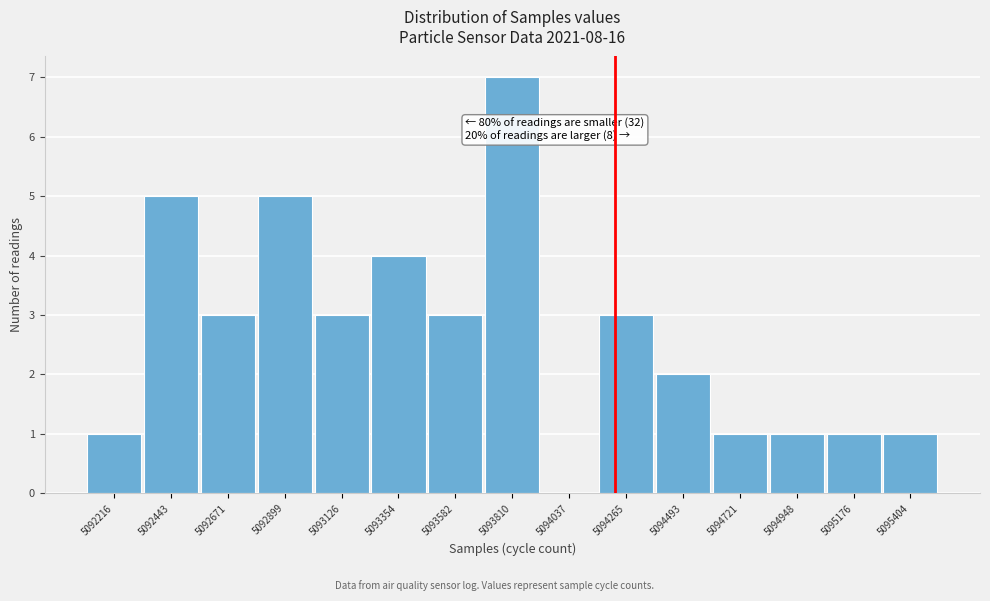

Reading left to right, list all the values displayed in this chart.

5092216=1	5092443=5	5092671=3	5092899=5	5093126=3	5093354=4	5093582=3	5093810=7	5094037=0	5094265=3	5094493=2	5094721=1	5094948=1	5095176=1	5095404=1